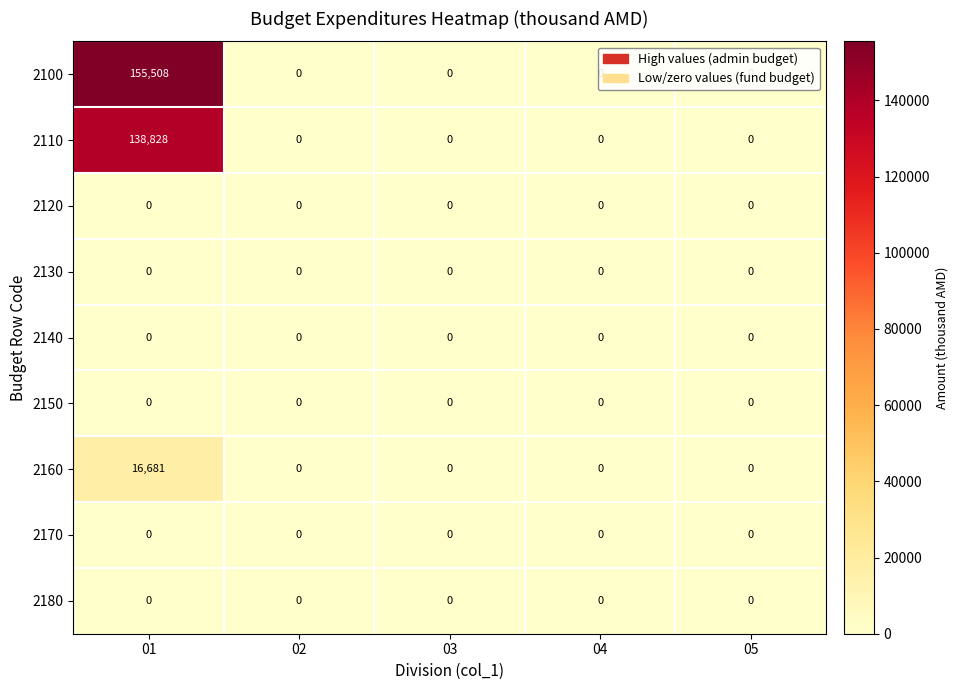

Which series has the largest total across all categories?

2100